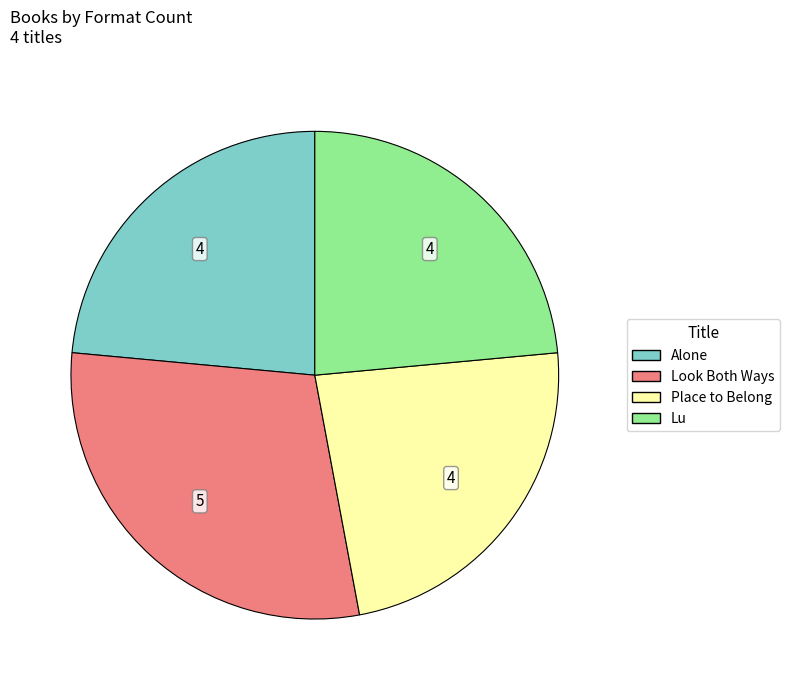

True or false: Place to Belong accounts for 18% of the total.

False